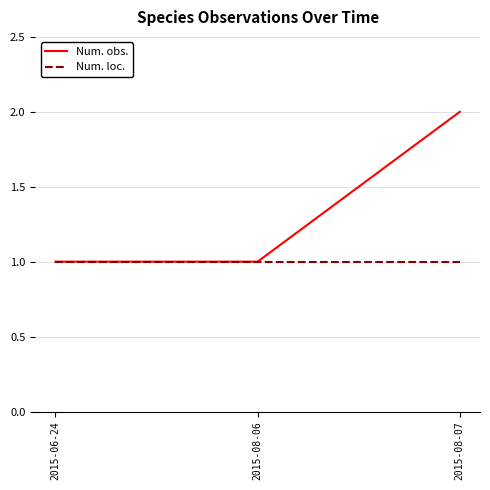

Is it true that Num. loc. equals 1 at 2015-08-06?

True